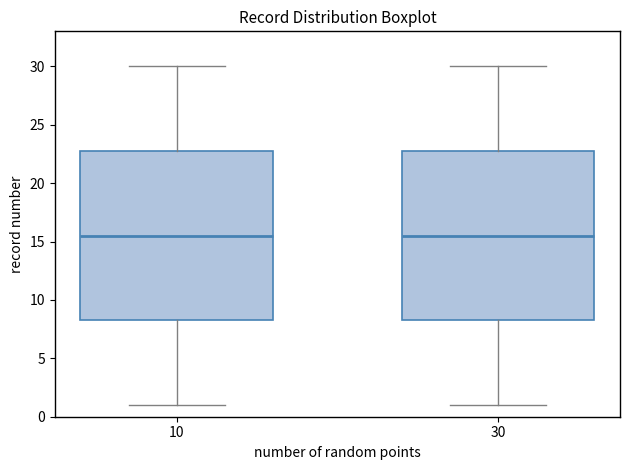

Reading left to right, read every box against the y-axis: the position of its median line, the range the box covers, and the ends of its whiskers. The values are not printed on the chart, so give them approximately, as read against the axis.

10: median 15.5, box 8.5 to 23.0, whiskers 1.0 to 30.0
30: median 15.5, box 8.5 to 23.0, whiskers 1.0 to 30.0